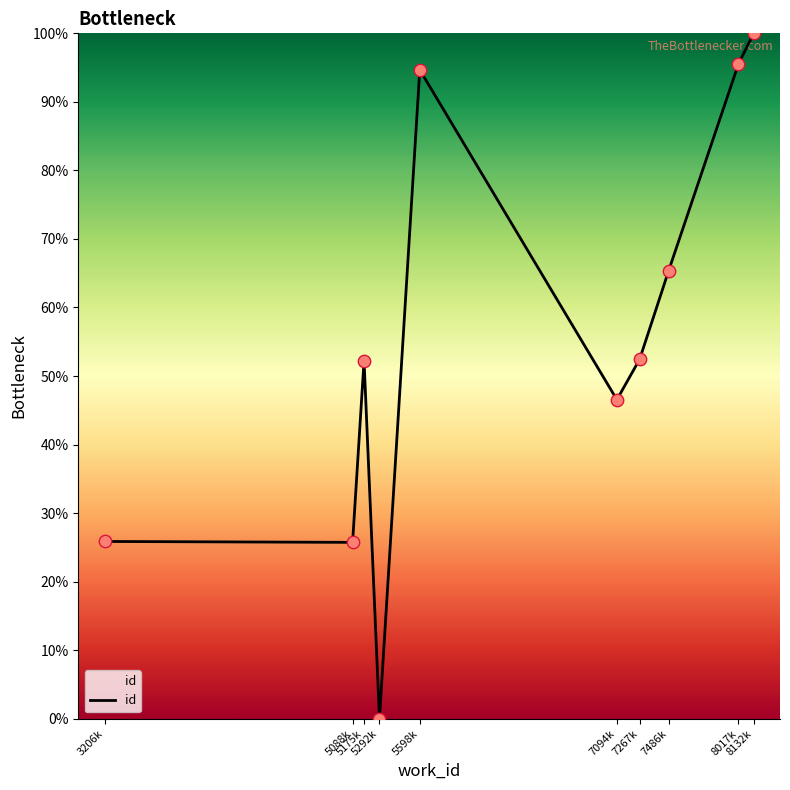

What is the change in value from 7094k to 8132k?

+53.5